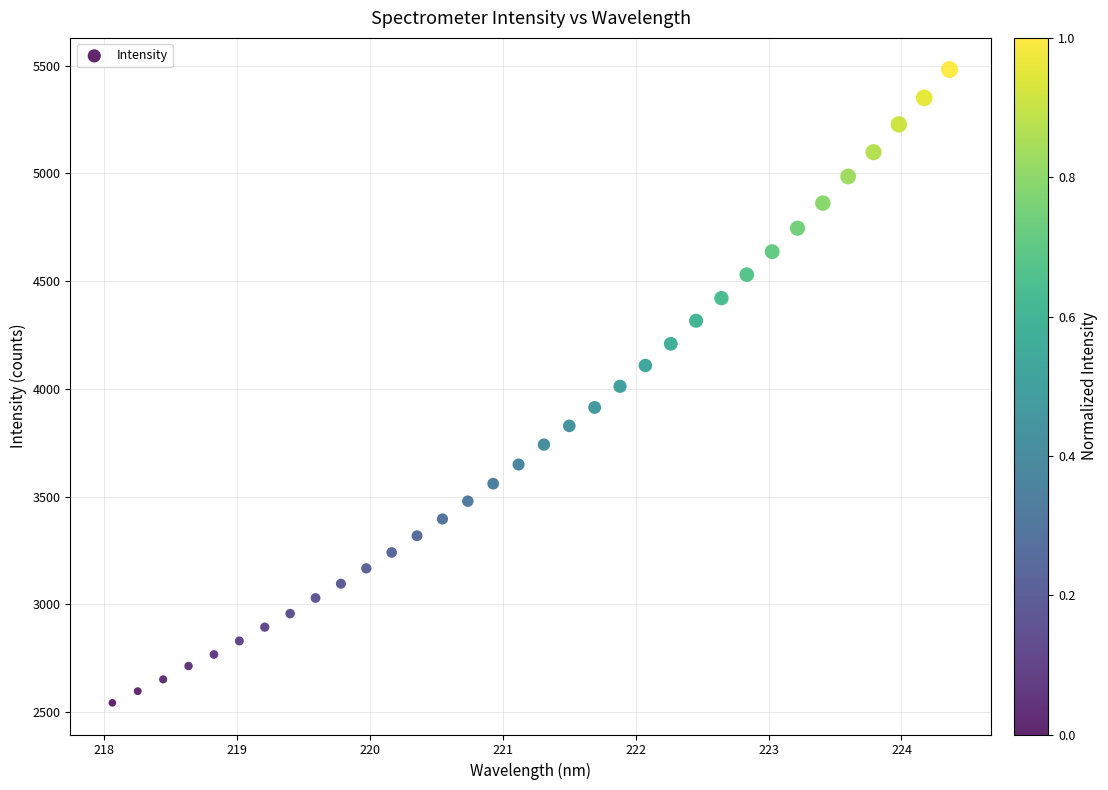

What is the range of X values (max minus min)?

6.3